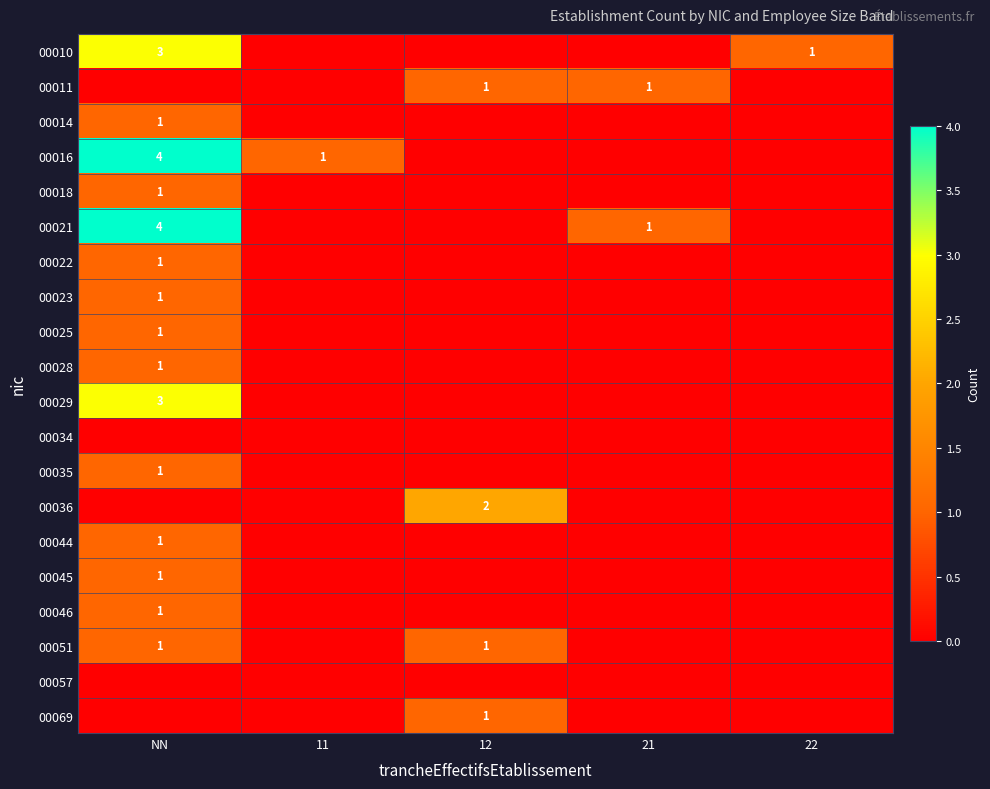

Which series changed the most between NN and 12?

00016